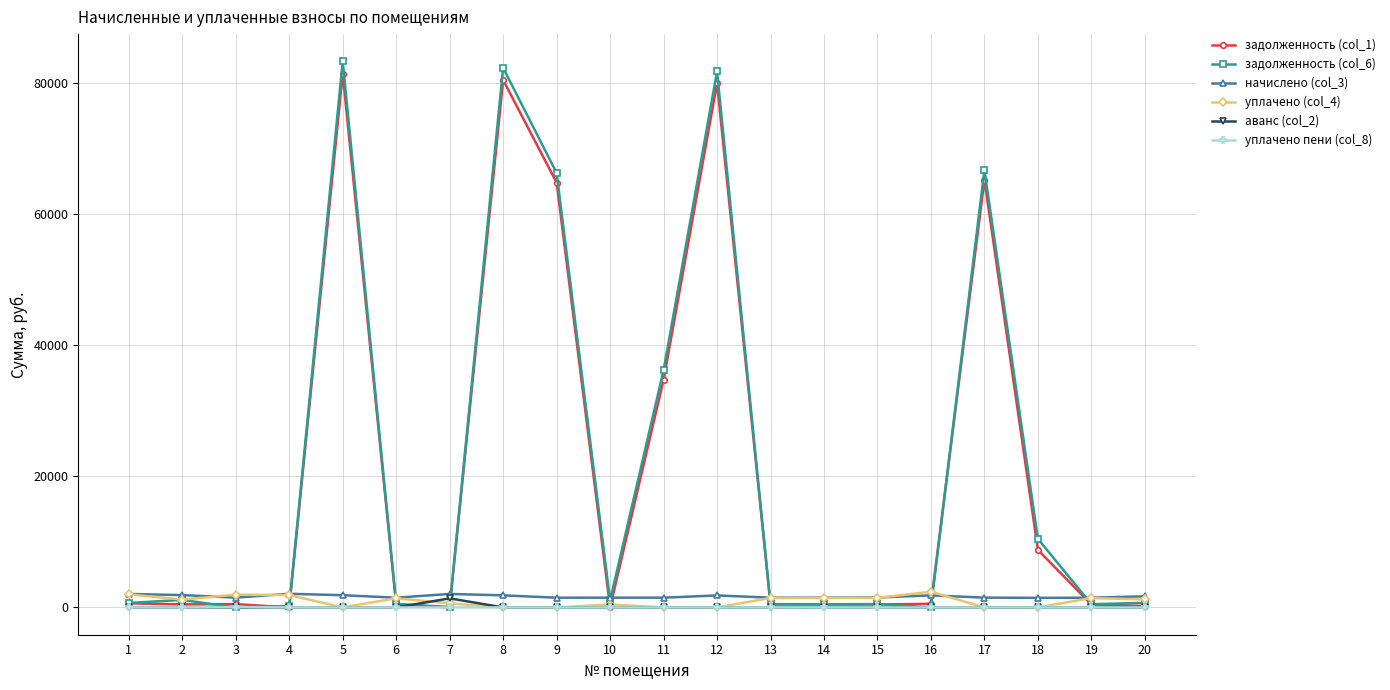

The value of начислено (col_3) at 12 is 1828.2. True or false?

True